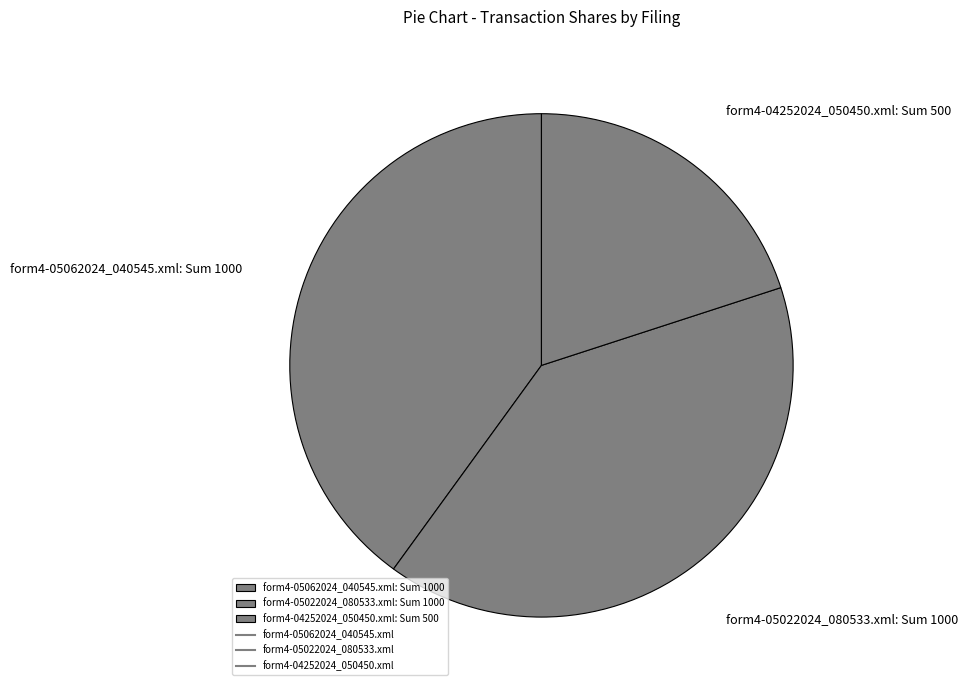

True or false: form4-04252024_050450.xml accounts for 8% of the total.

False